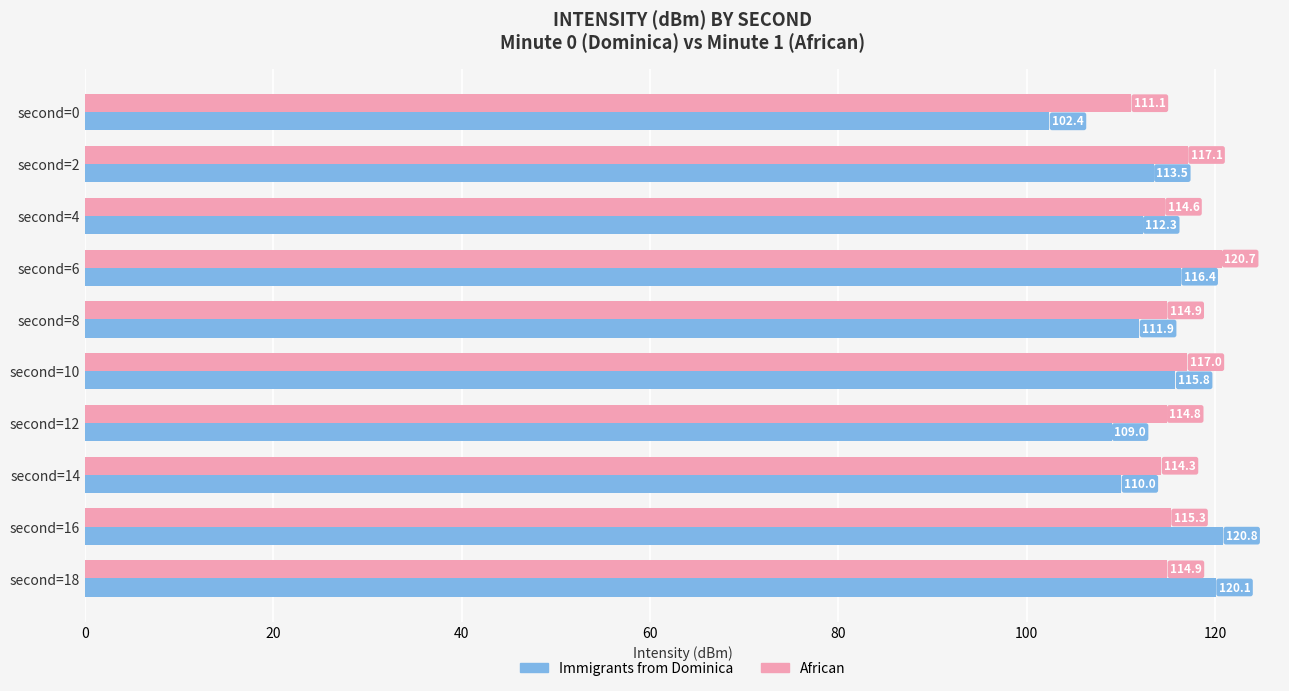

Which series has the widest spread of values?

Immigrants from Dominica